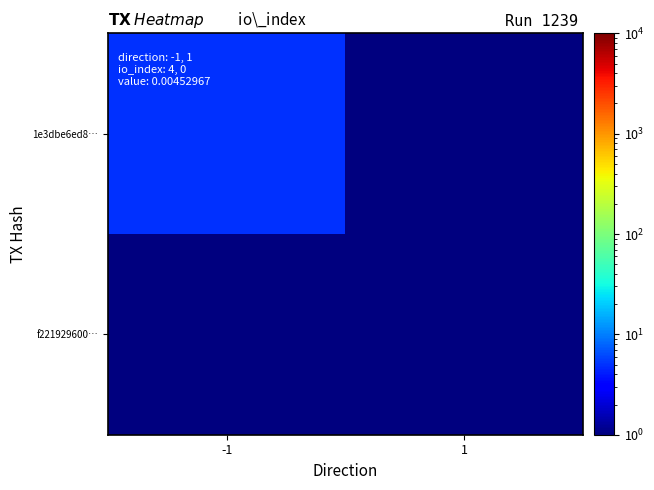

Reading left to right, transcribe all the data shown in this chart.

1e3dbe6ed8…: -1=5	1=1
f221929600…: -1=1	1=1